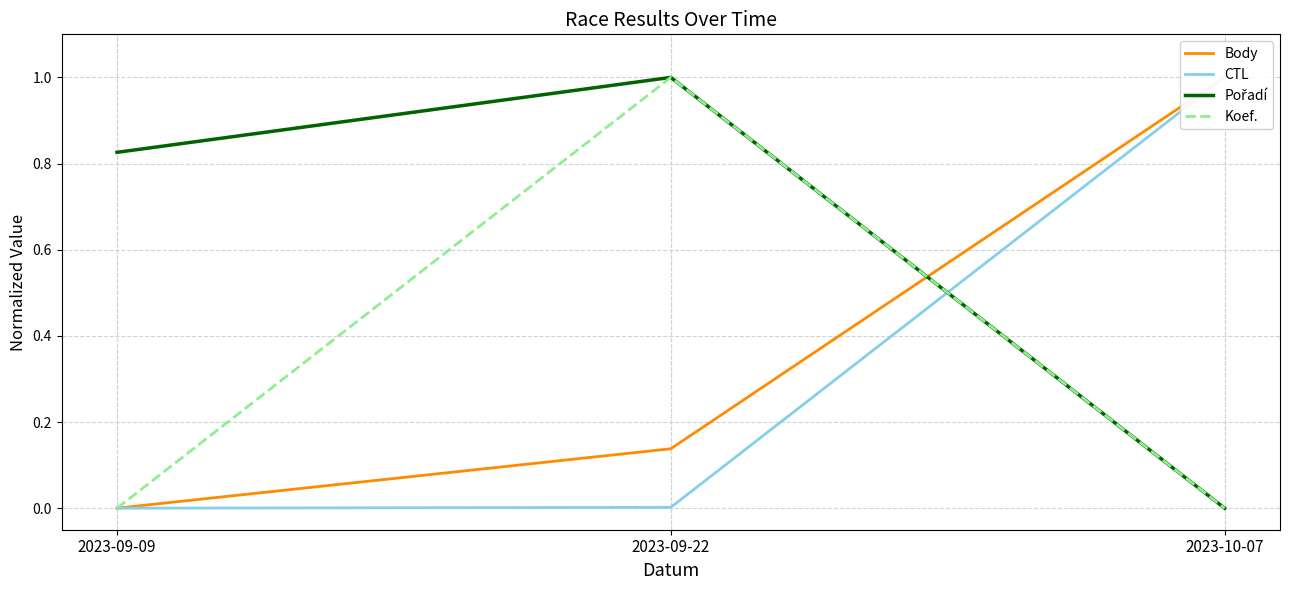

What is the approximate value of Body at 2023-10-07?

1.0